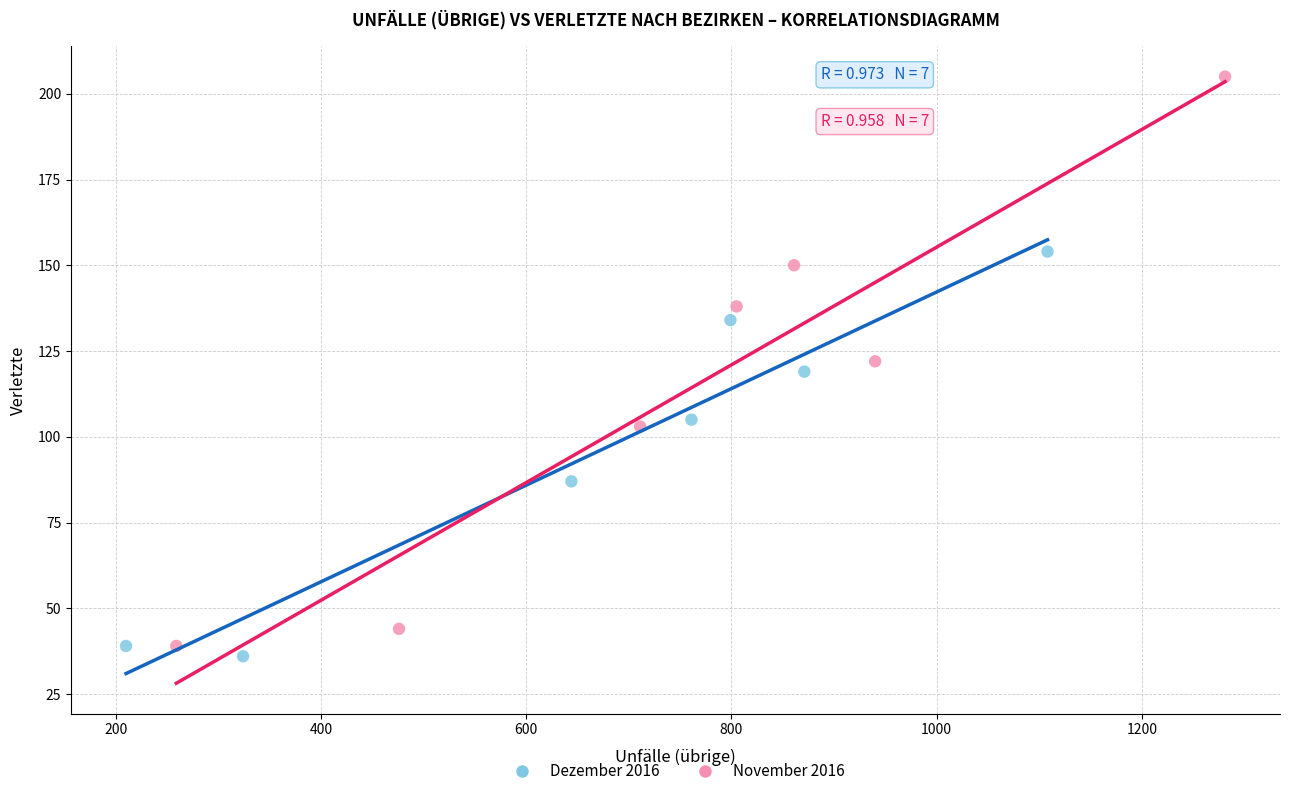

Which series has the largest Y range (max minus min)?

November 2016